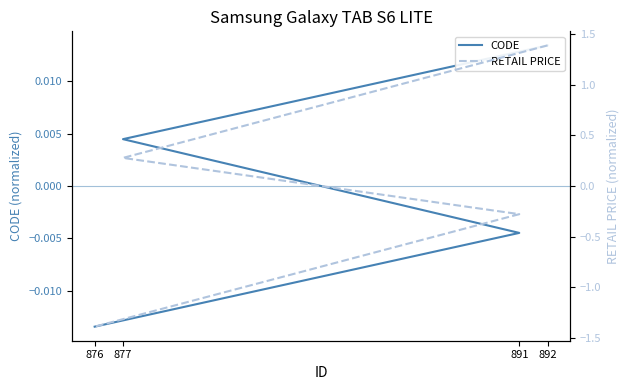

Between which two adjacent categories do RETAIL PRICE and CODE first intersect?

877 and 891